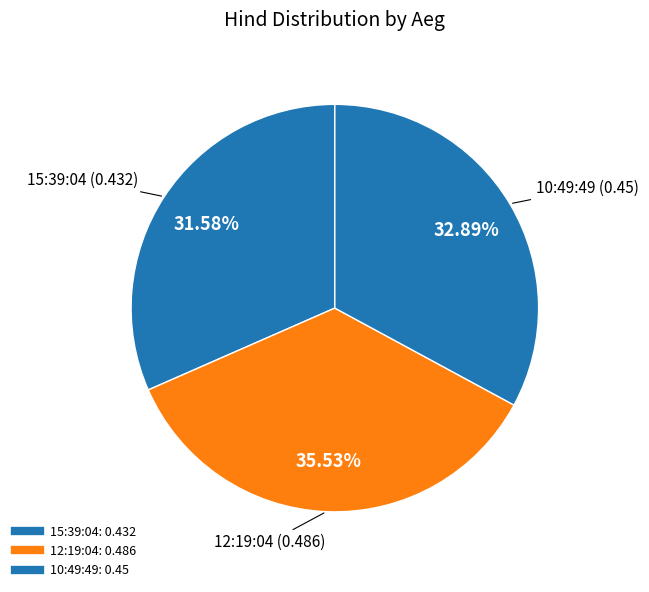

Count the number of slices in the pie.

3